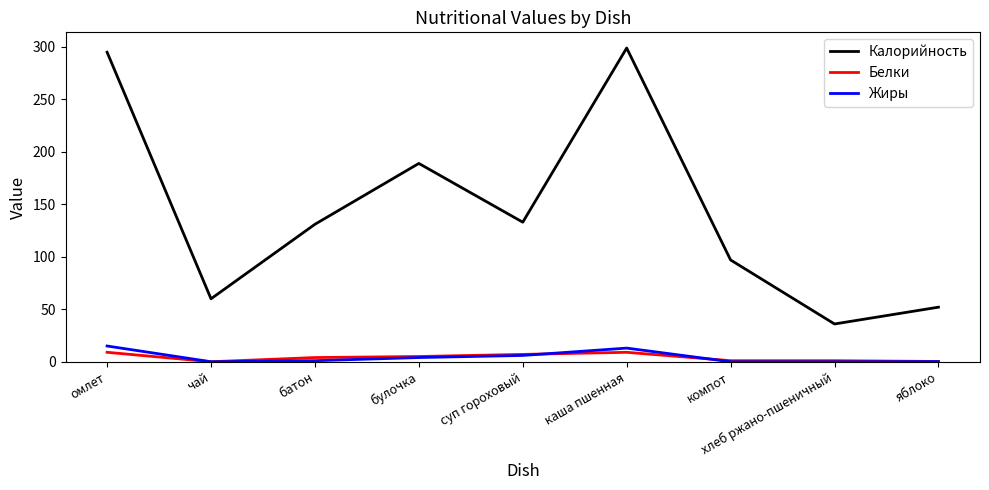

Which series has the widest spread of values?

Калорийность